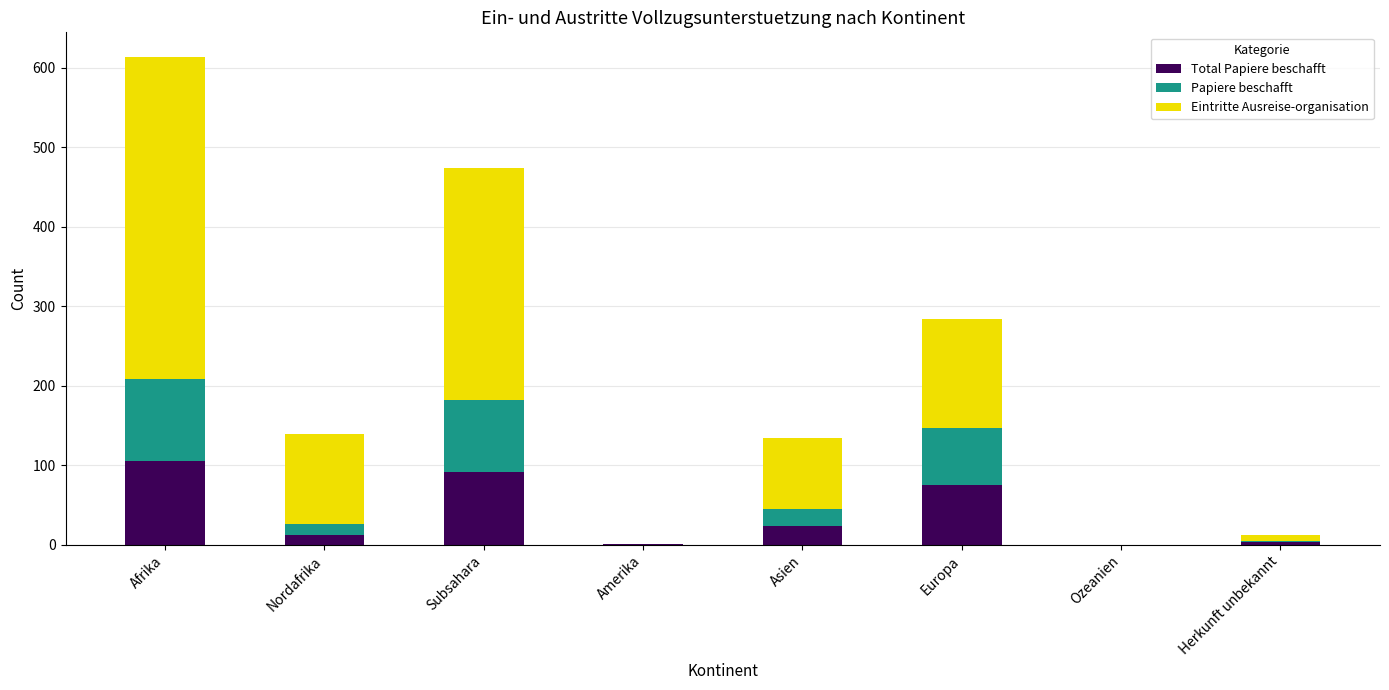

What is the total value across all series at Subsahara?

474